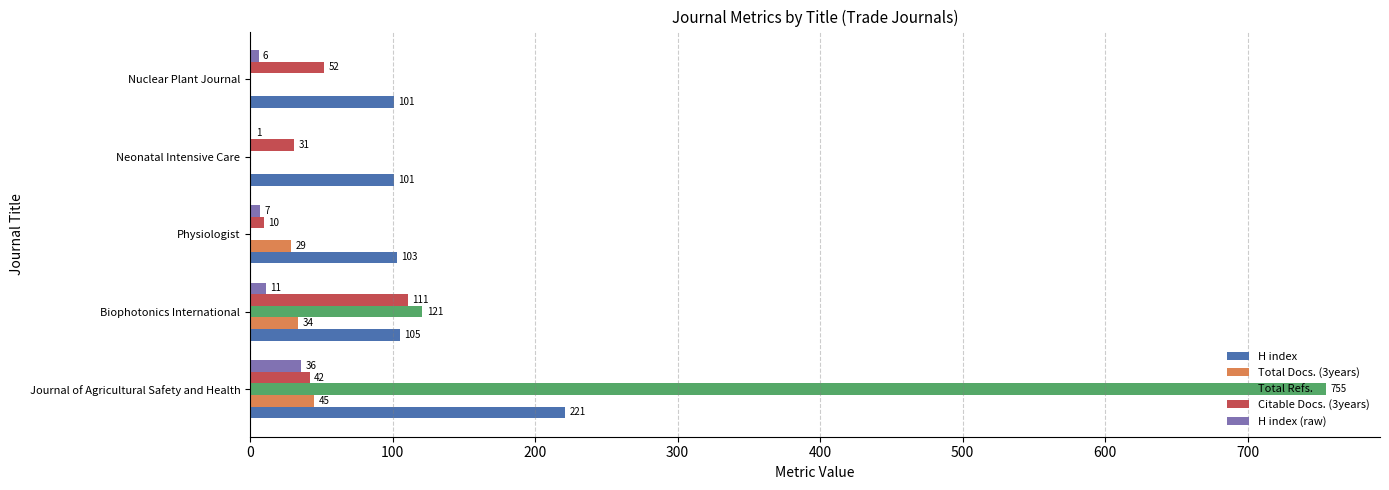

Which series changed the most between Biophotonics International and Neonatal Intensive Care?

Total Refs.